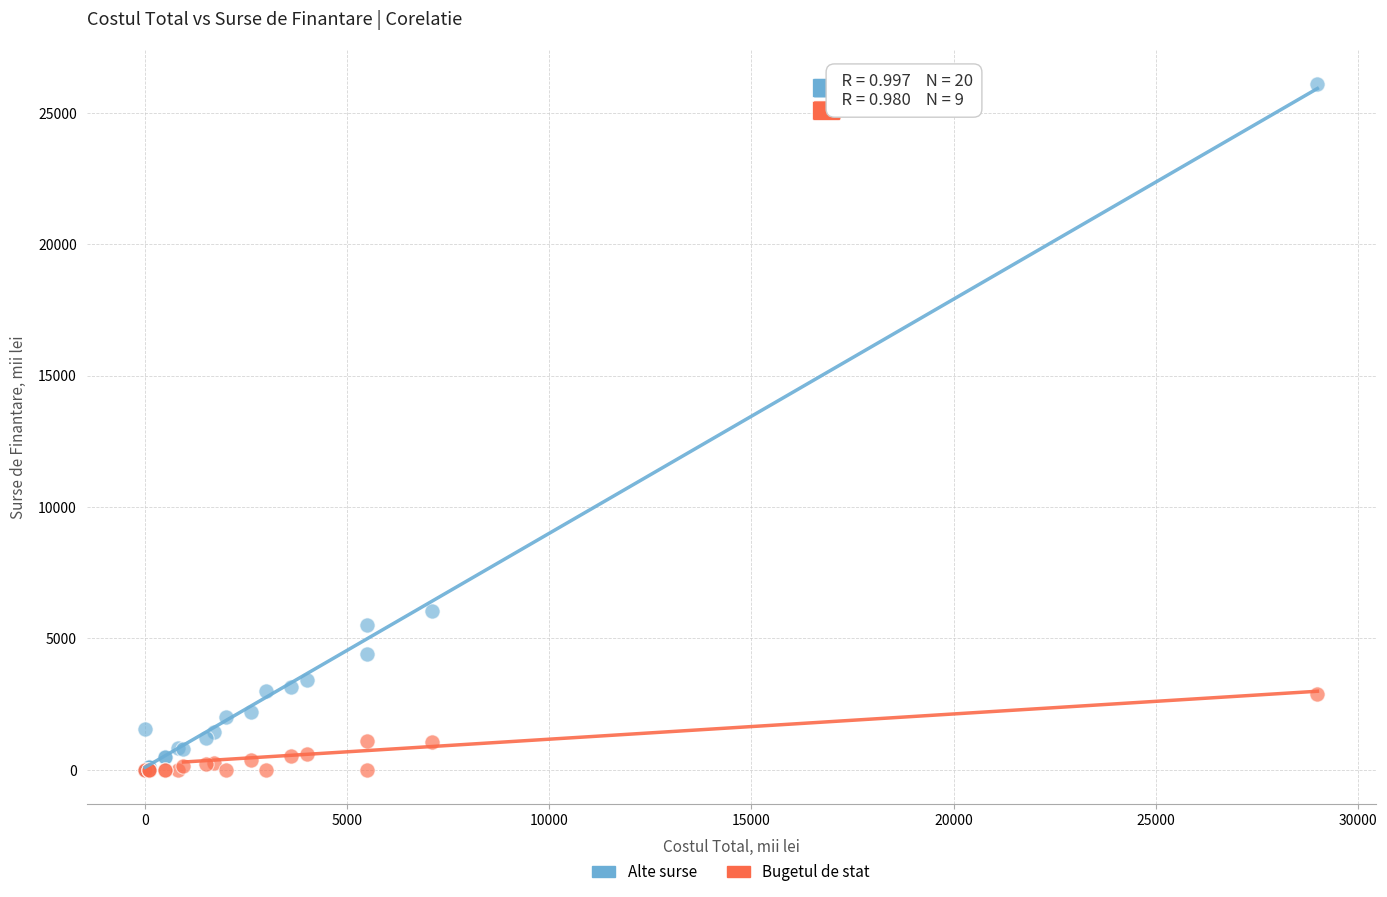

In the Alte surse series, what Y value is closest to 13052?

6035